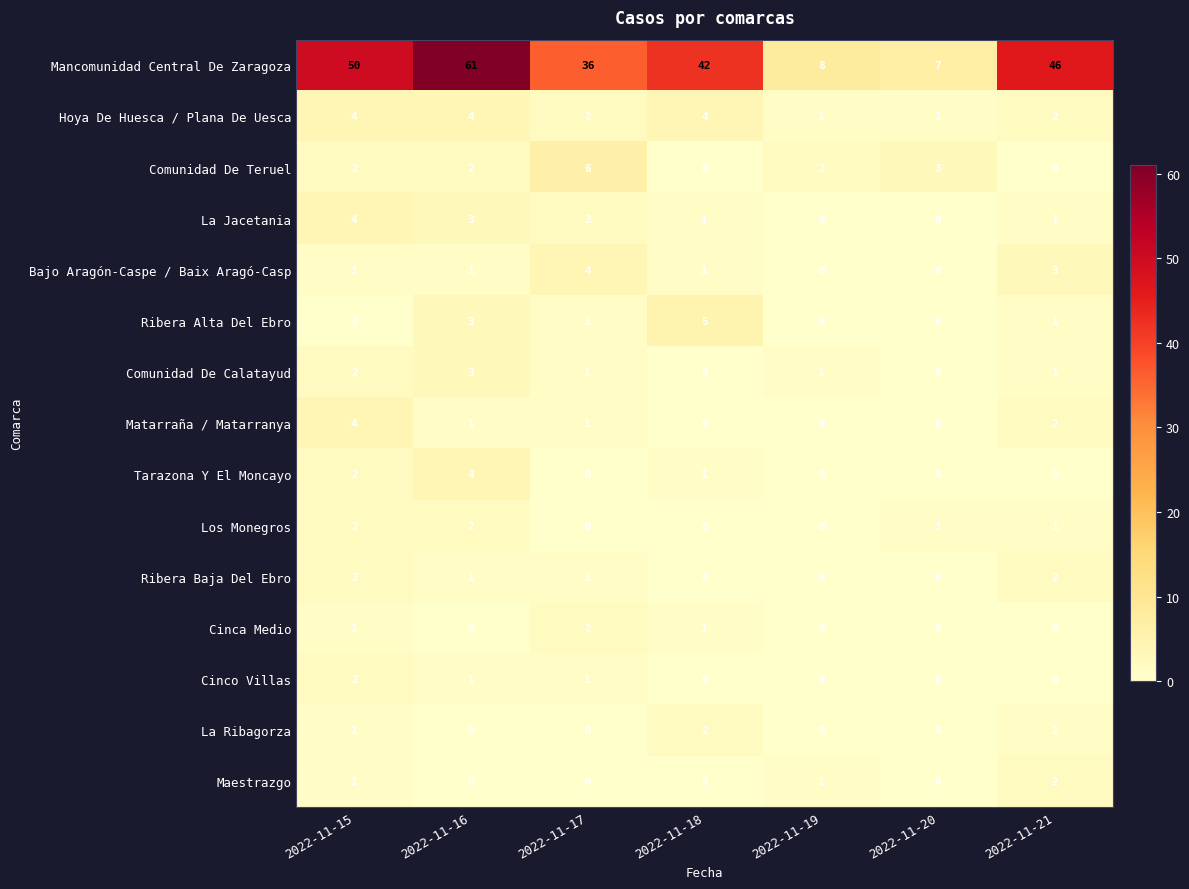

What is the sum of the La Jacetania values at 2022-11-15 and 2022-11-18?

5